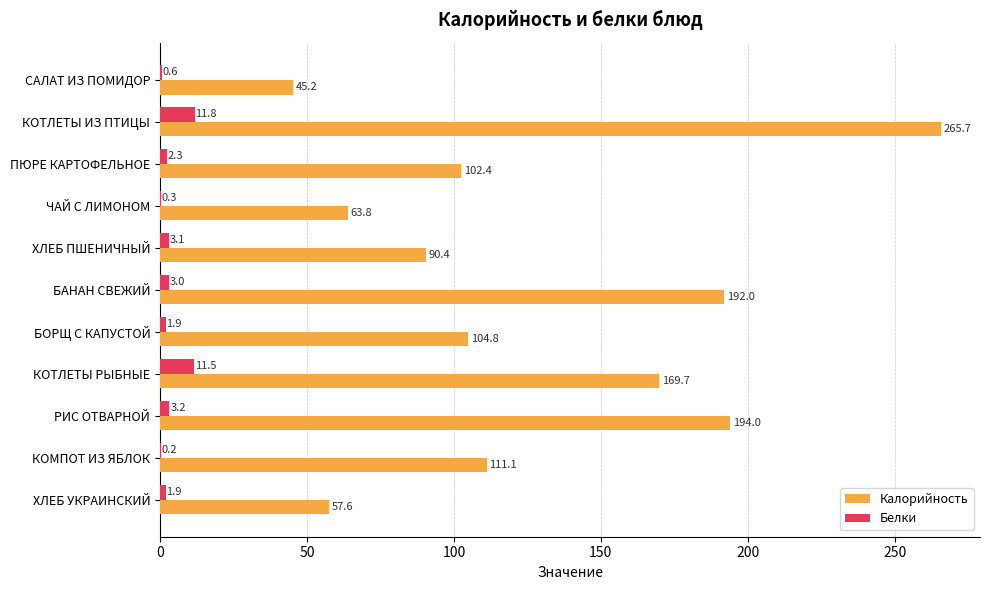

Count the number of categories in the chart.

11